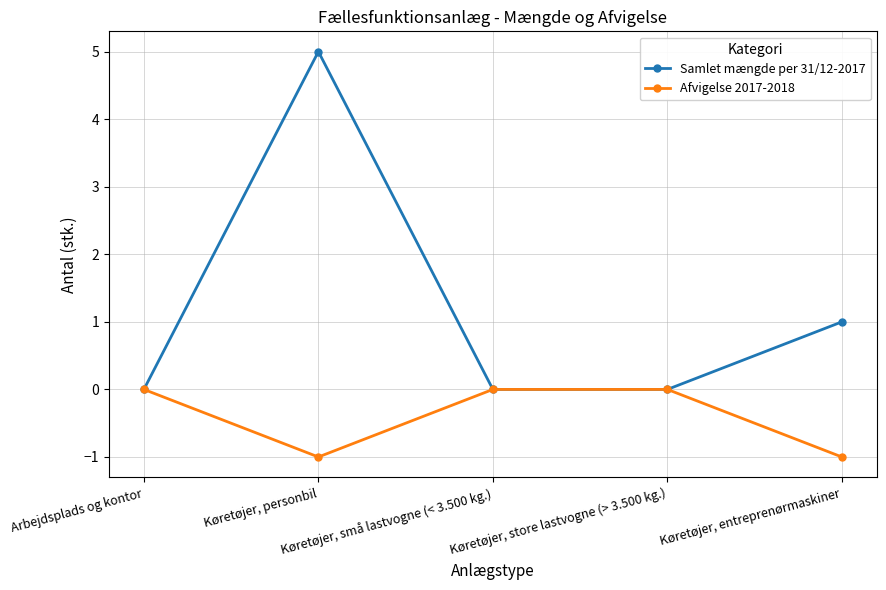

What is the label of the 4th point from the left?

Køretøjer, store lastvogne (> 3.500 kg.)